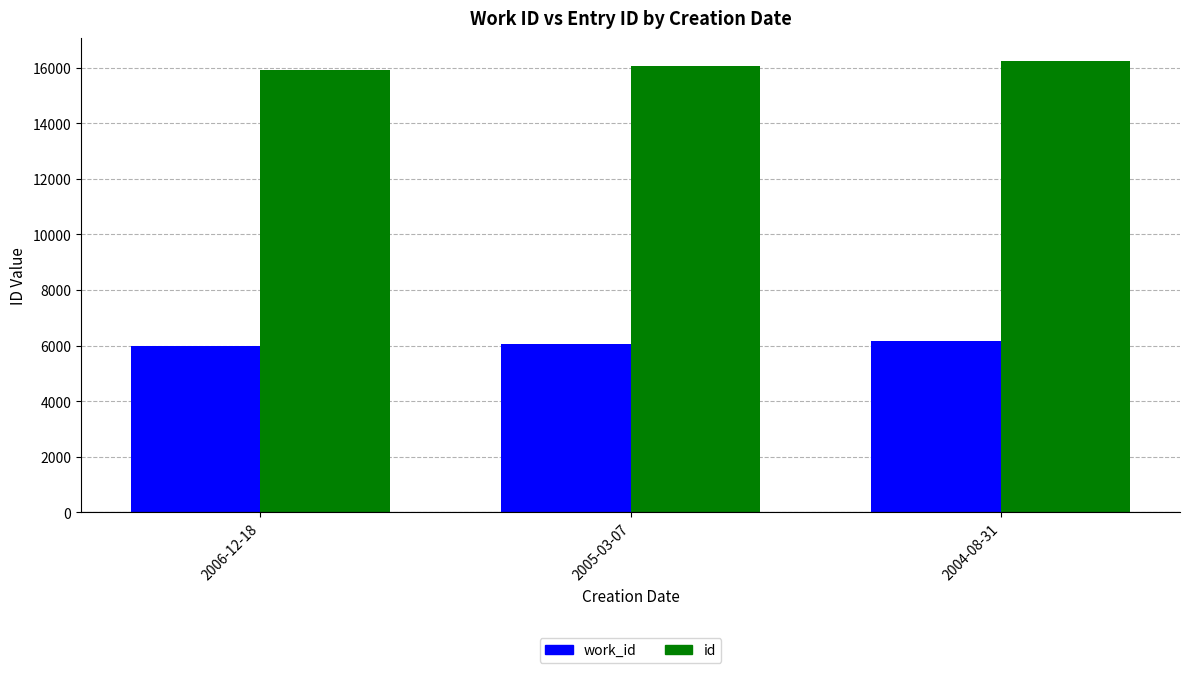

What is the spread (max minus min) of values at 2004-08-31?

10090